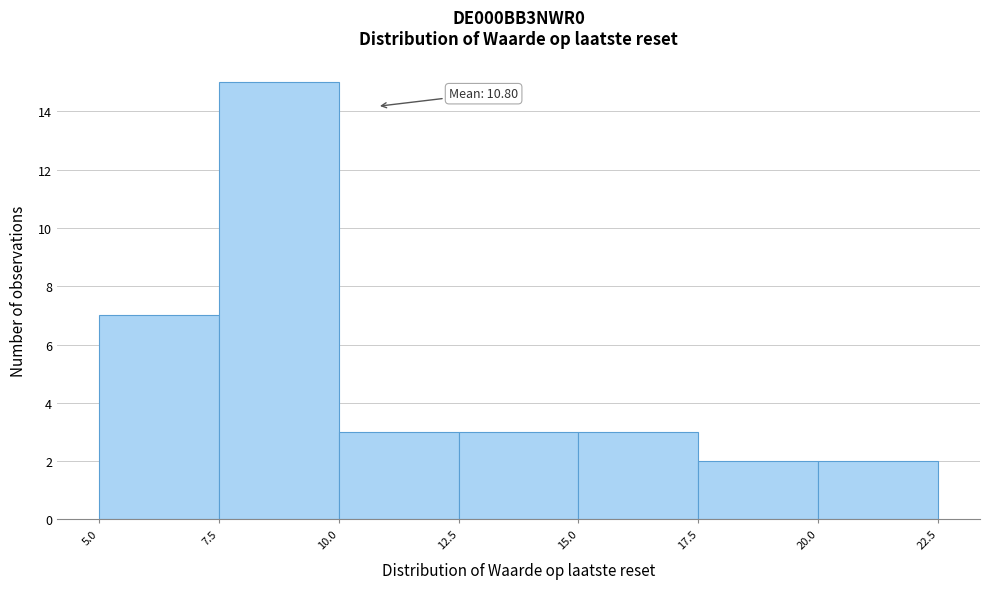

Which range on the x-axis has the tallest bar?

7.5 to 10.0